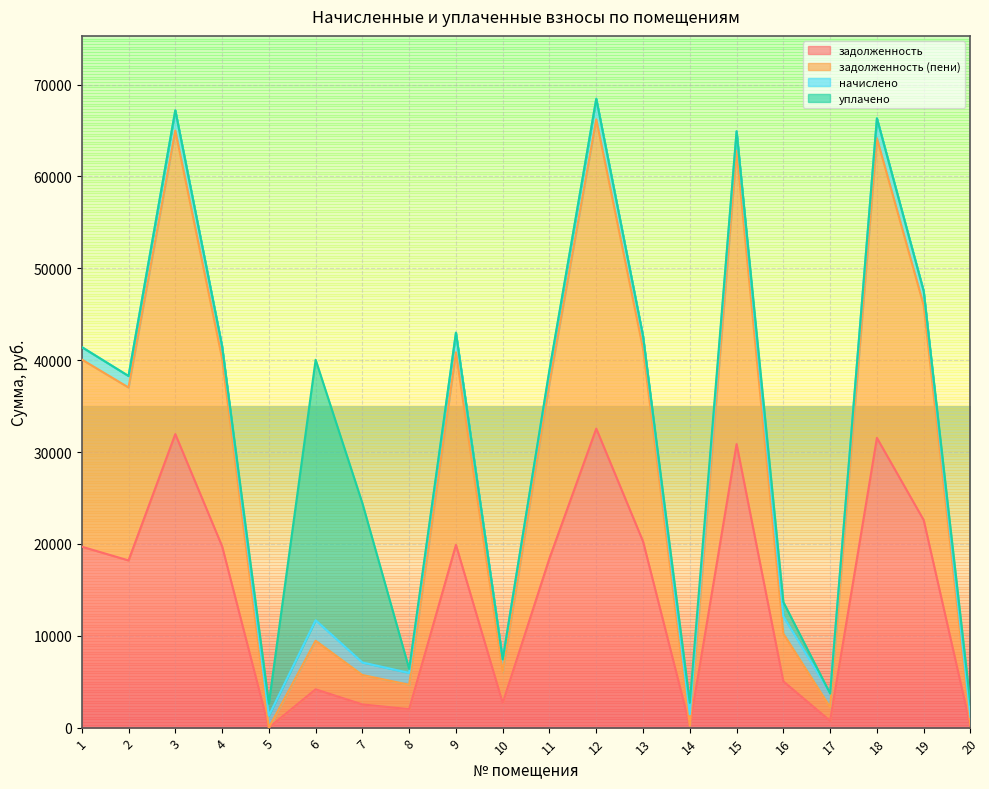

Where is the first local minimum for задолженность?

2